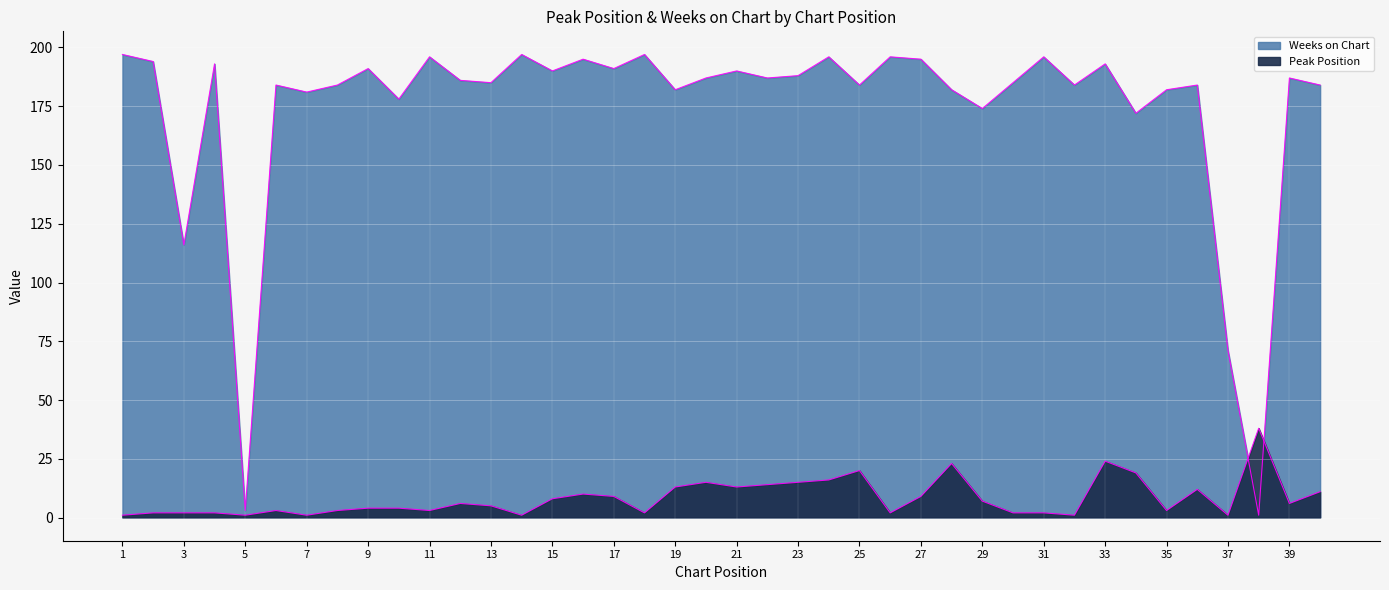

Is it true that Weeks on Chart equals 194 at 2?

True